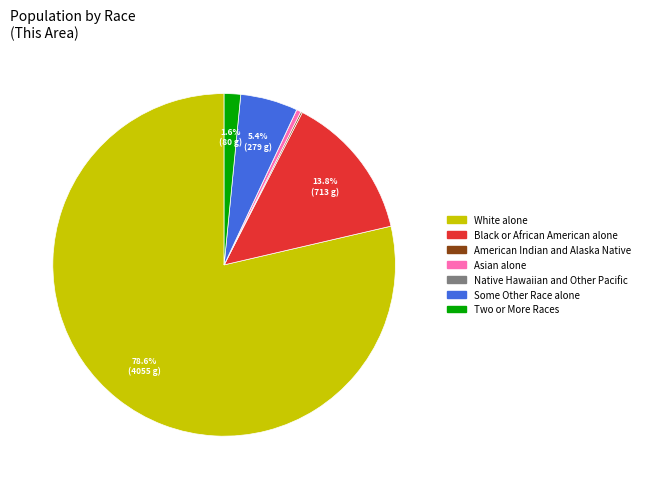

True or false: Black or African American alone accounts for 14% of the total.

True